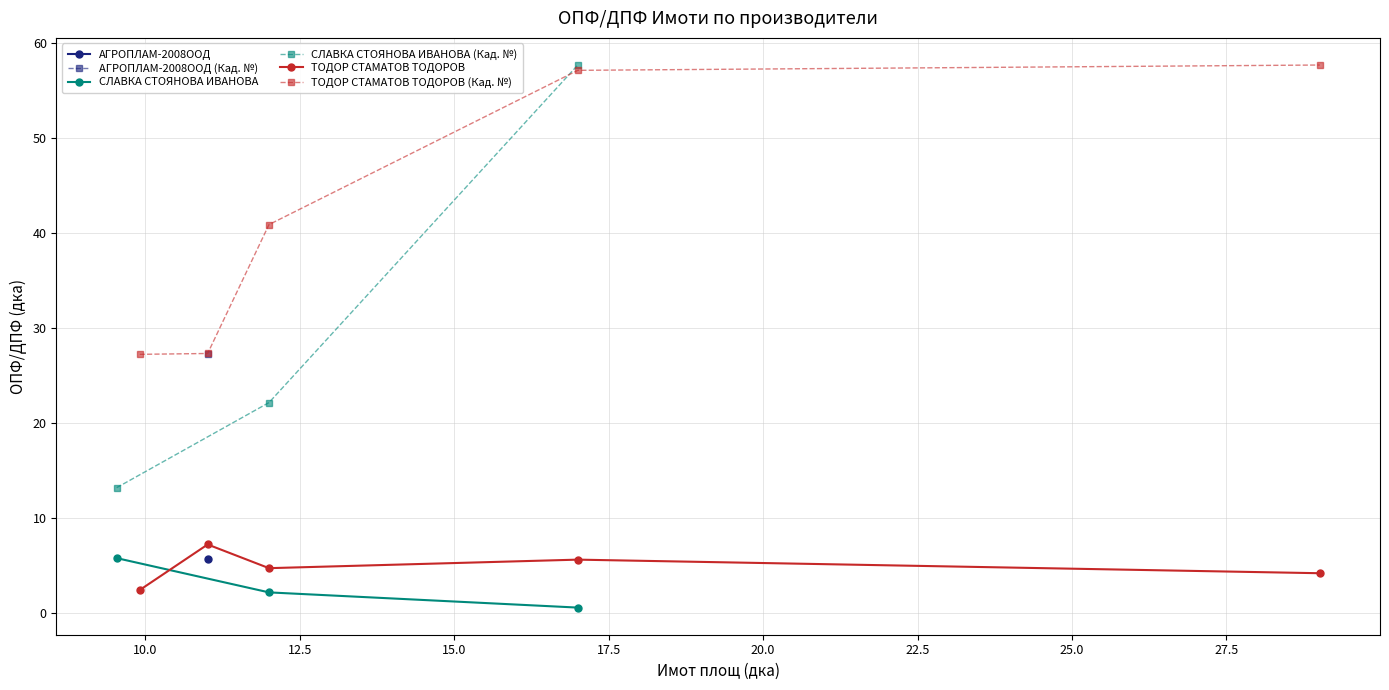

Is it true that ТОДОР СТАМАТОВ ТОДОРОВ equals -18.2 at 2?

False